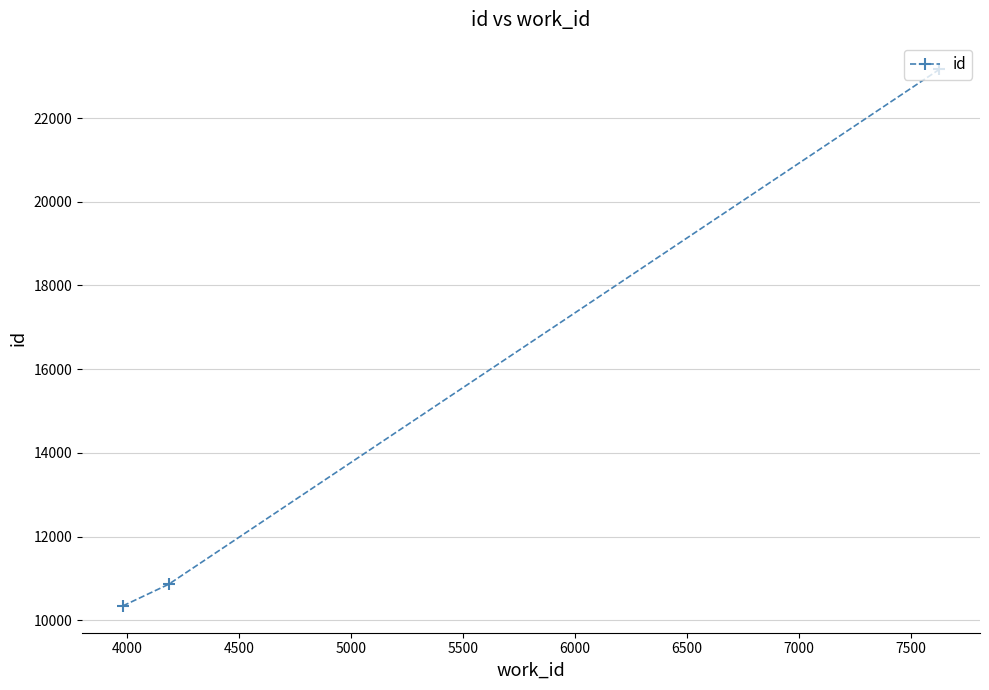

What is the average value?

14787